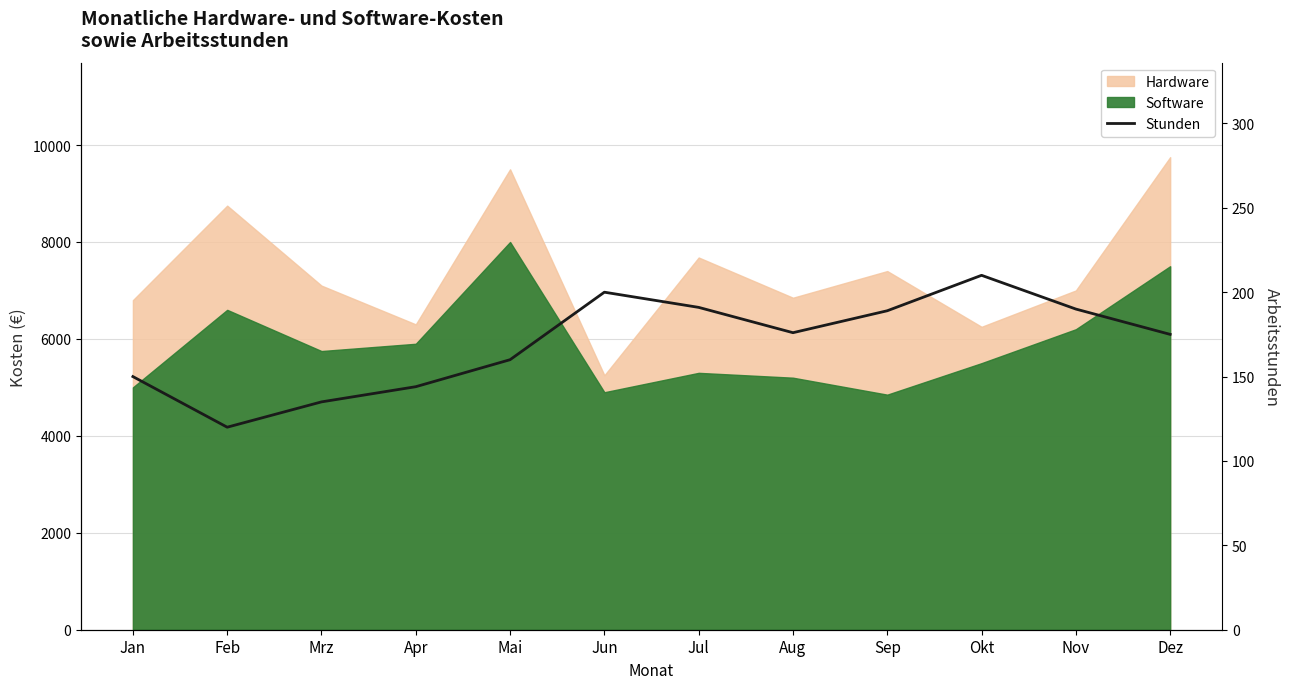

The chart shows a value of 91 at Jan. True or false?

False